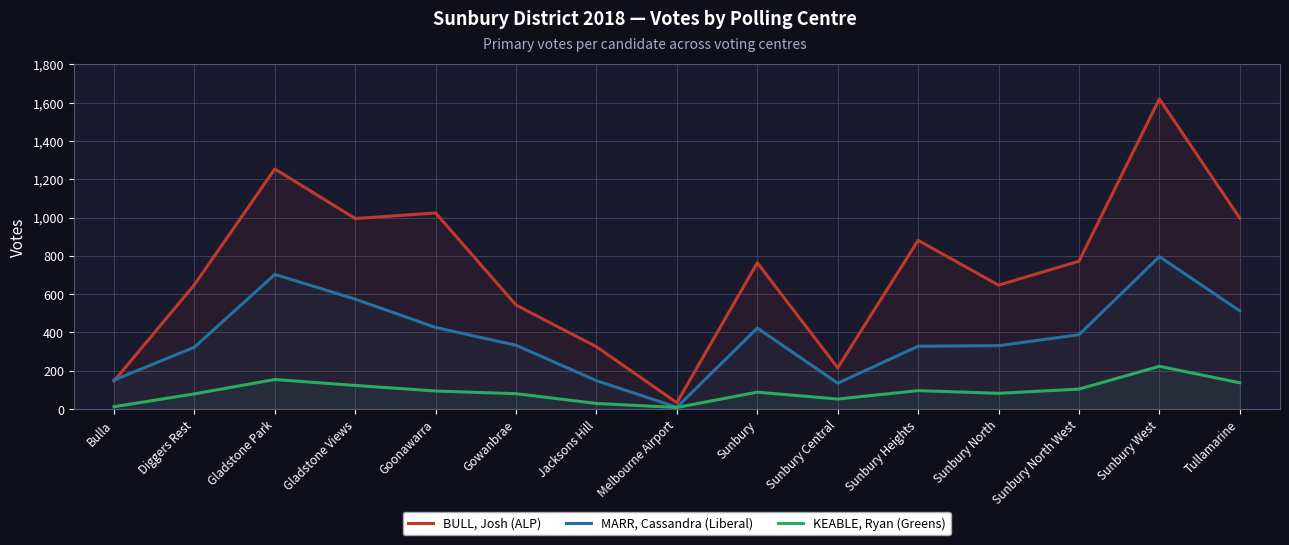

How many interior local peaks does the KEABLE, Ryan (Greens) series have?

4